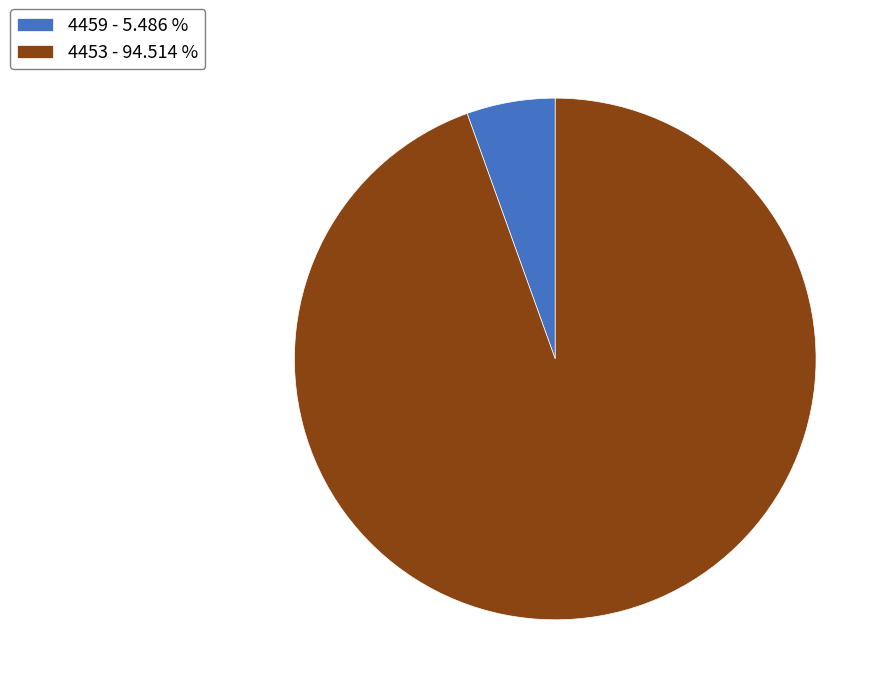

Is the sum of 4453 and 4459 greater than half?

Yes